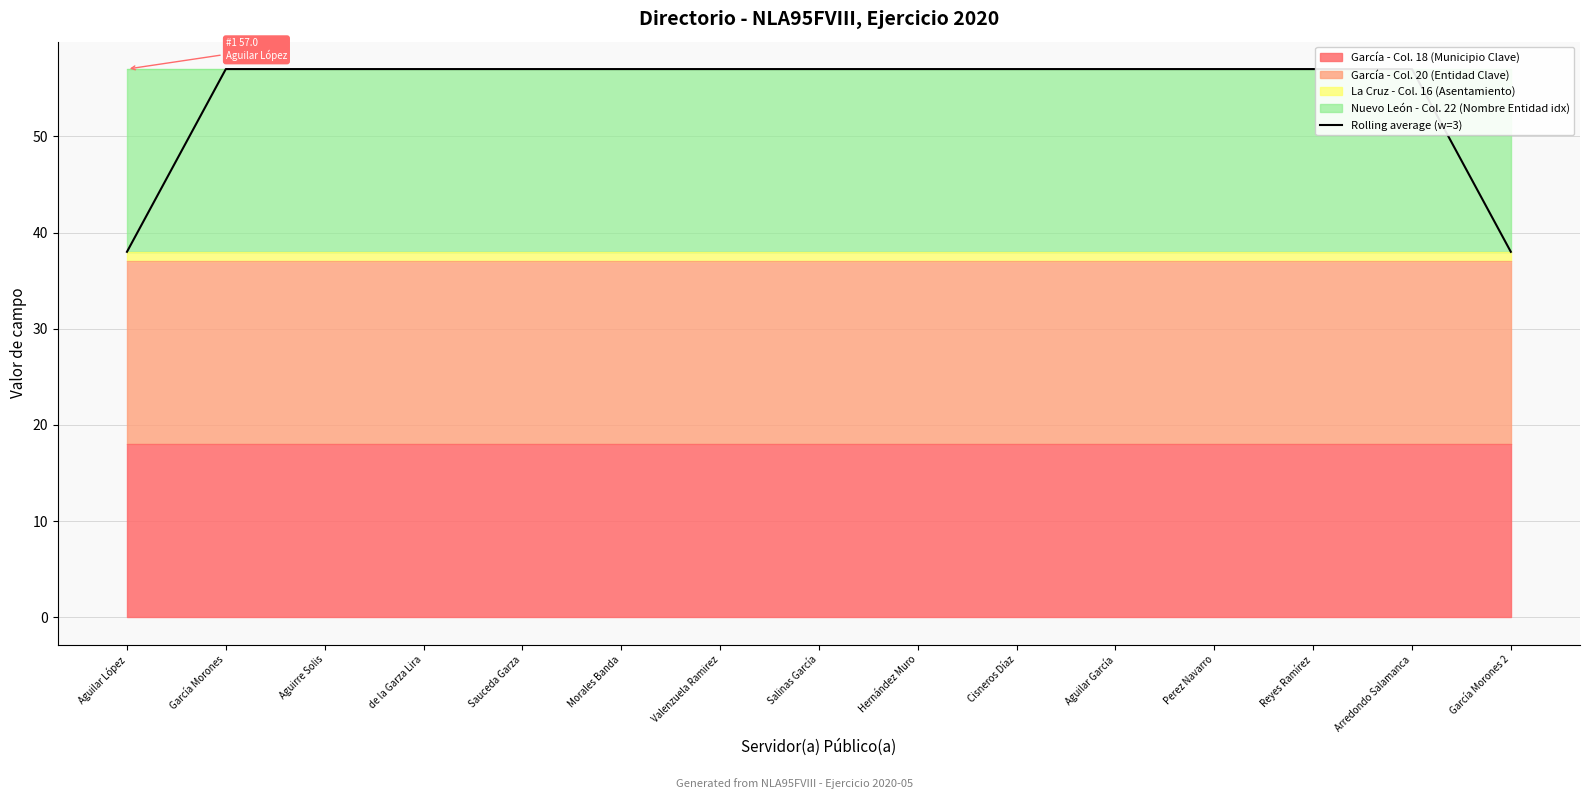

What position from the left is Valenzuela Ramirez?

7